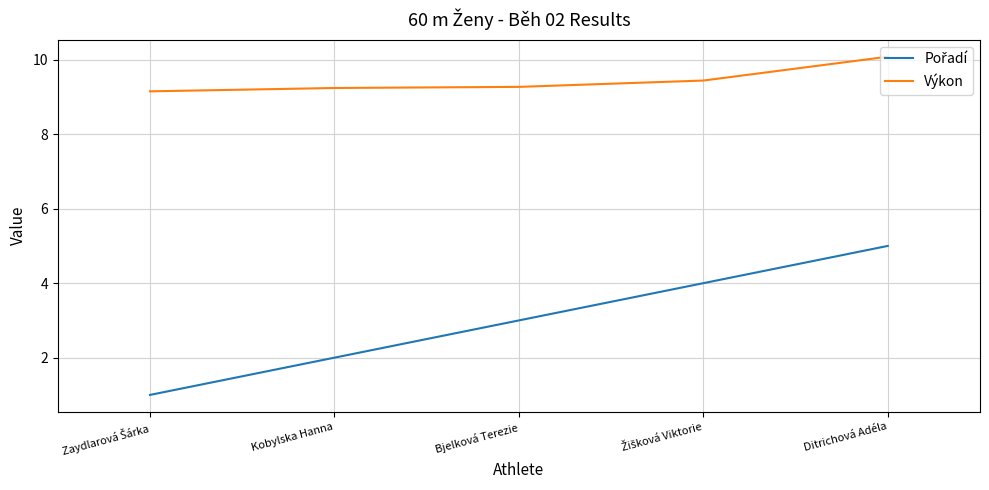

How many lines are shown in the chart?

2